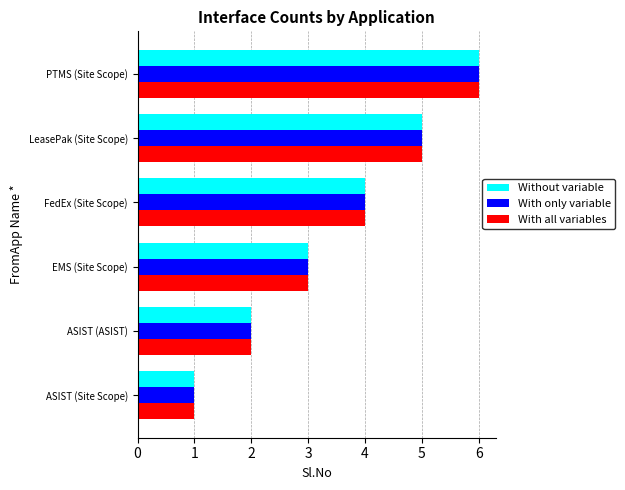

What is the minimum value for Without variable?

1